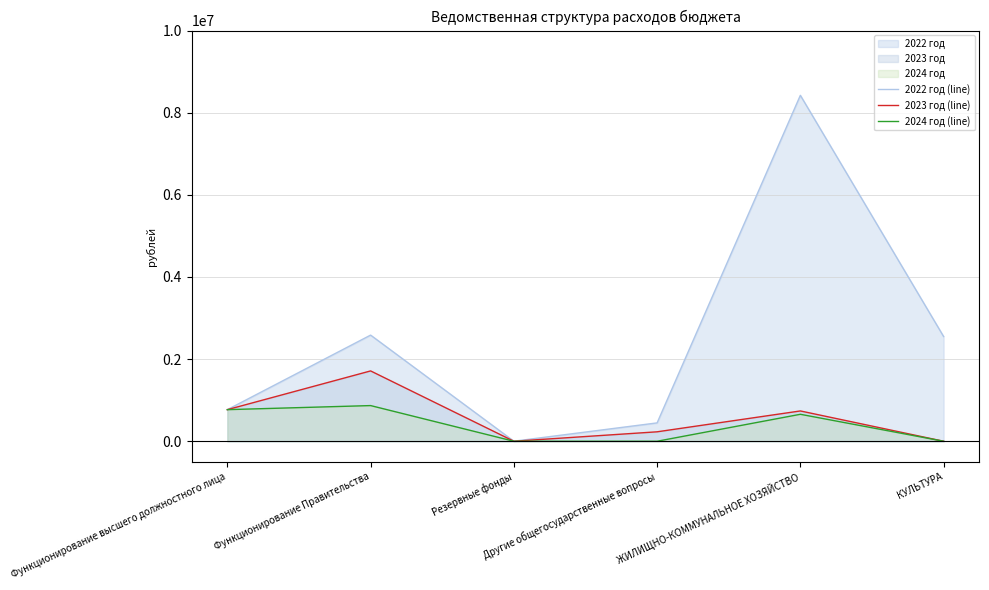

True or false: 2022 год (line) has a value of 204743.5 at Другие общегосударственные вопросы.

False